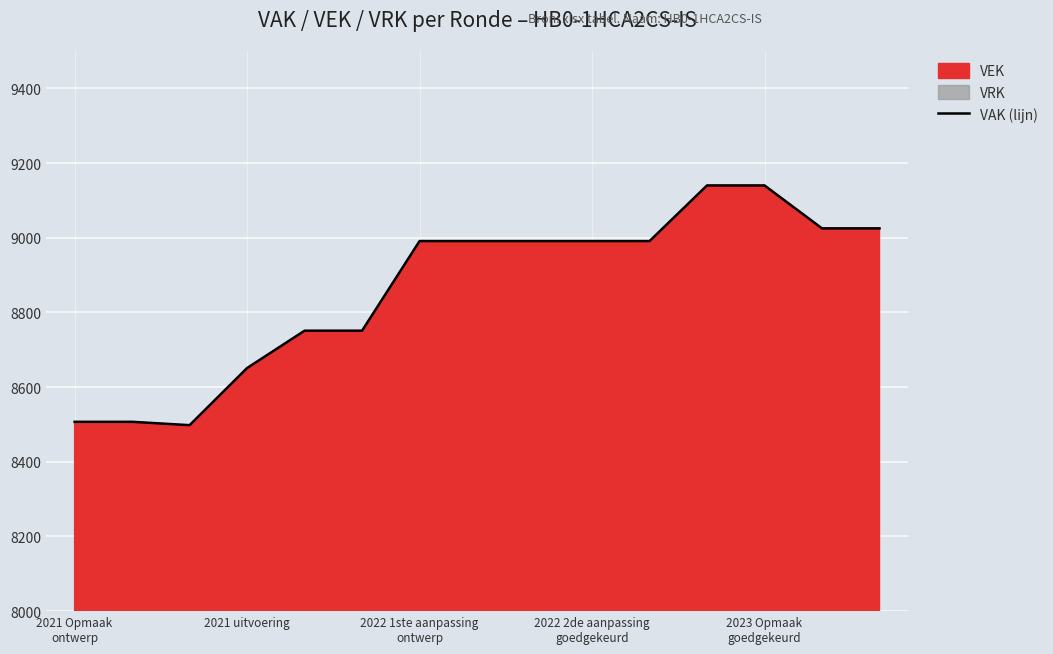

True or false: the data shows 15400 at 5.

False